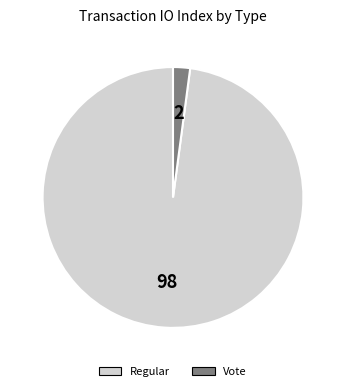

Which category has the biggest portion of the pie?

Regular